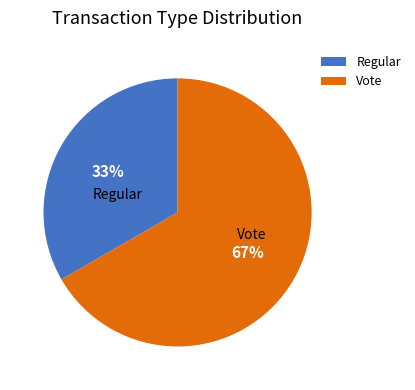

The Regular slice represents 33% of the pie. True or false?

True